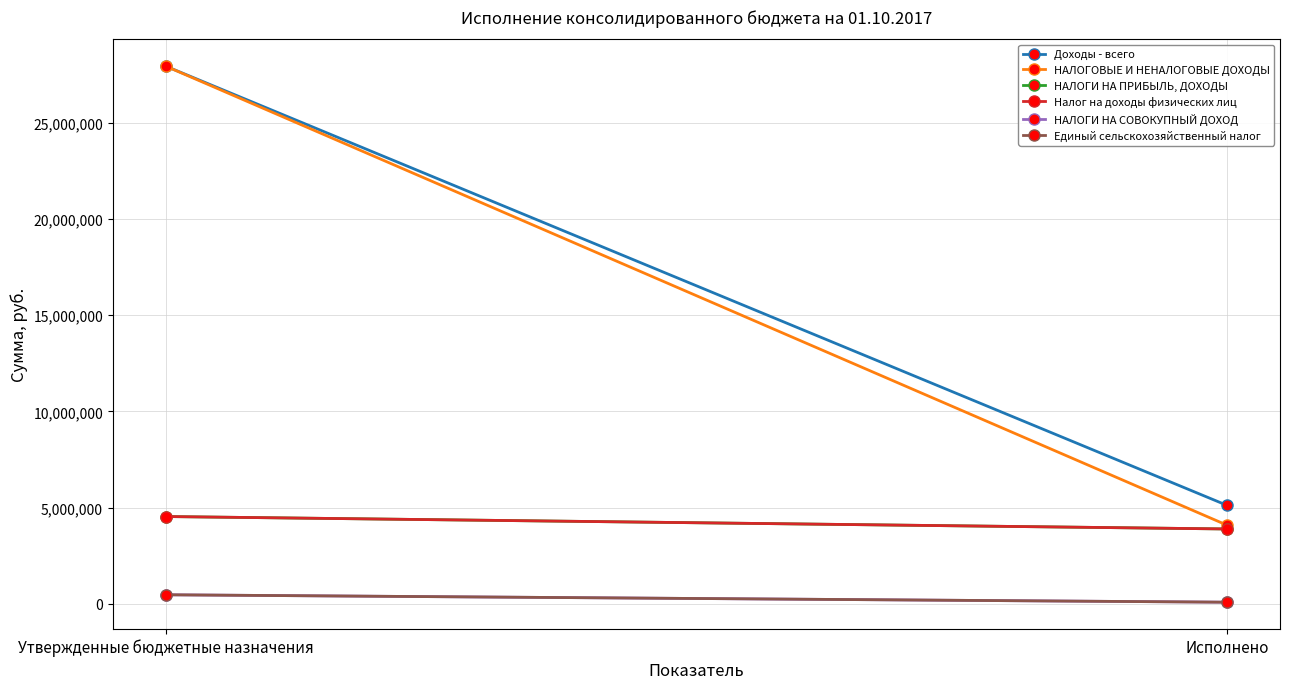

Which has a higher value, Исполнено or Утвержденные бюджетные назначения?

Утвержденные бюджетные назначения